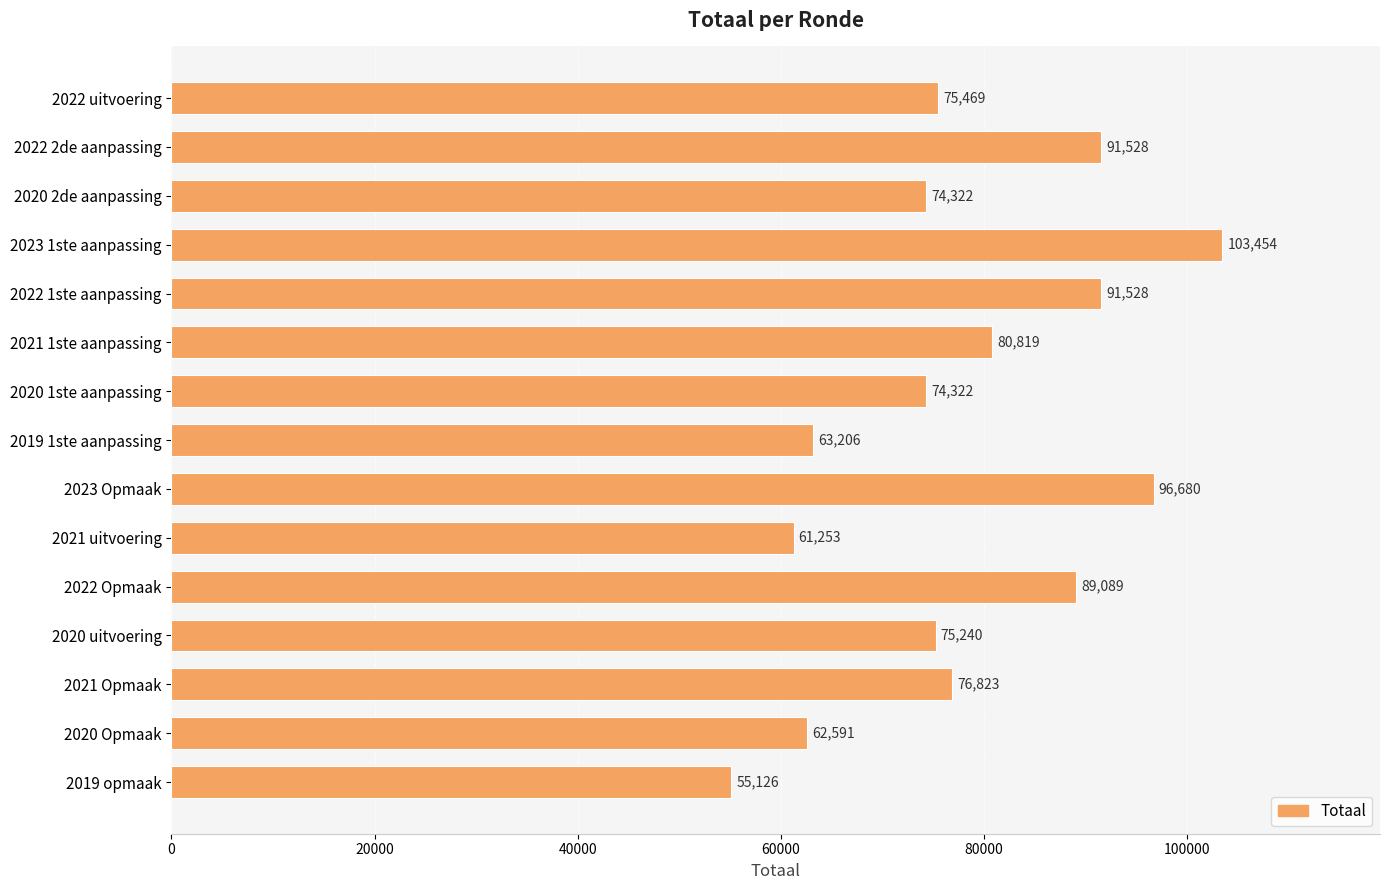

At which label is the value closest to 79290?

2021 1ste aanpassing